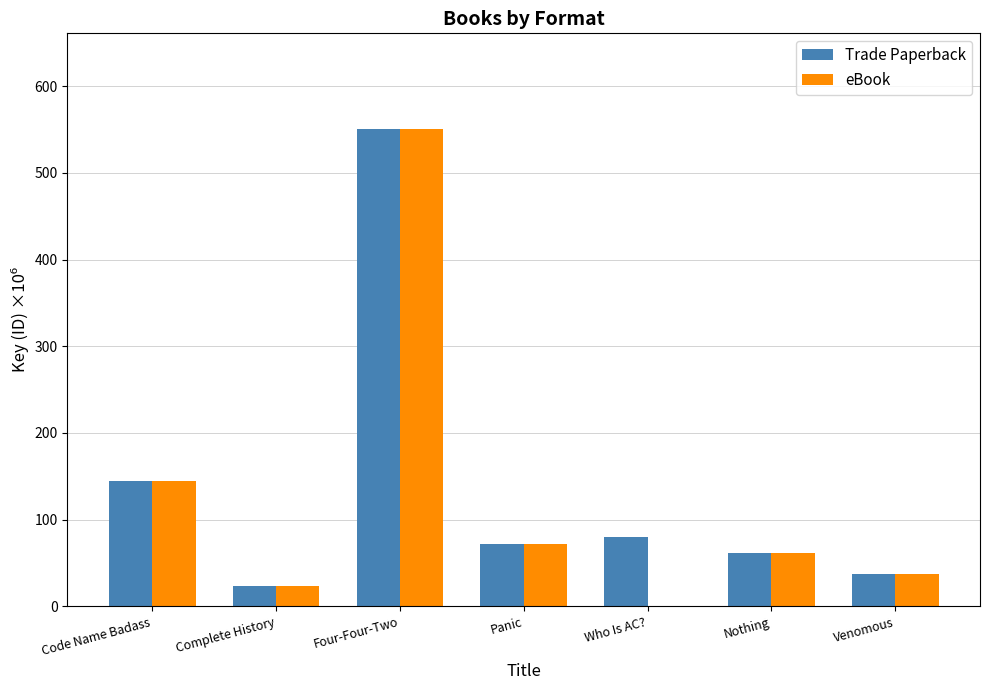

Which label corresponds to the largest value in the chart?

Four-Four-Two